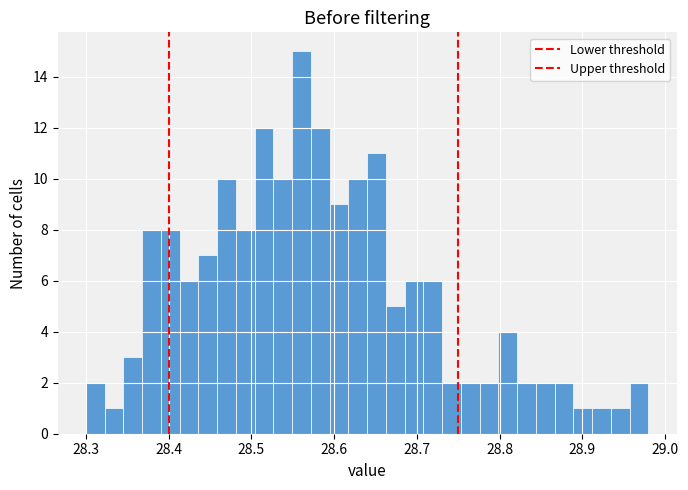

Around what value on the x-axis is the tallest bar? Give the approximate position of its centre, as read against the axis.

28.56